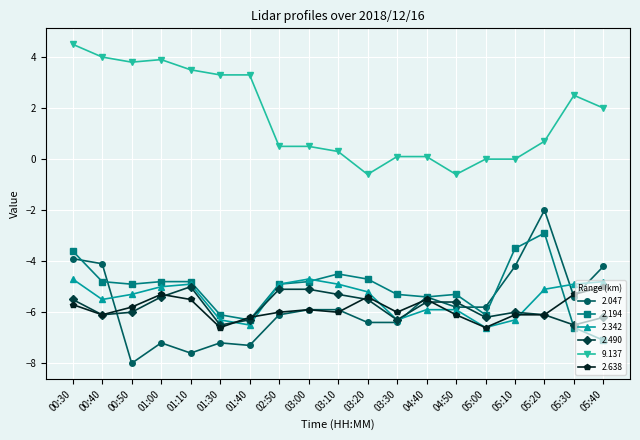

The value of 2.047 at 04:40 is -5.4. True or false?

True